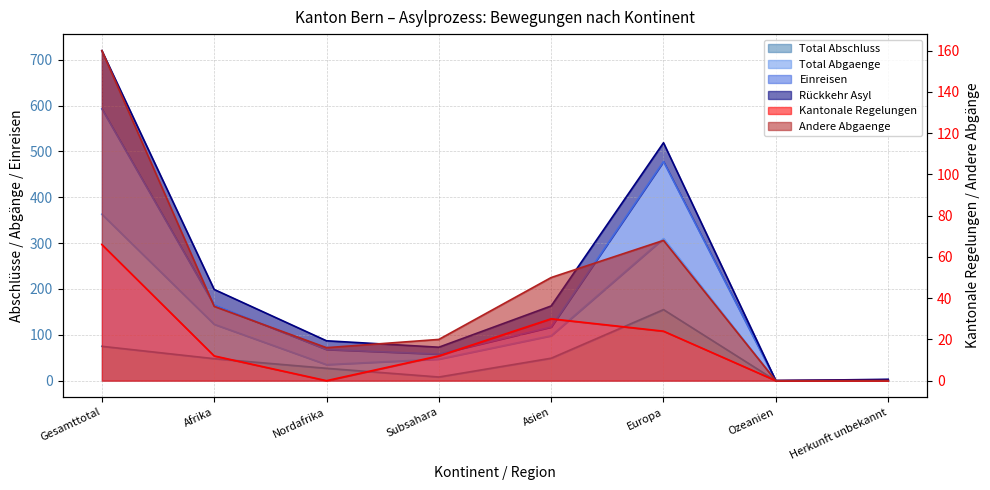

Which category has the highest value in the Rückkehr Asyl series?

Gesamttotal